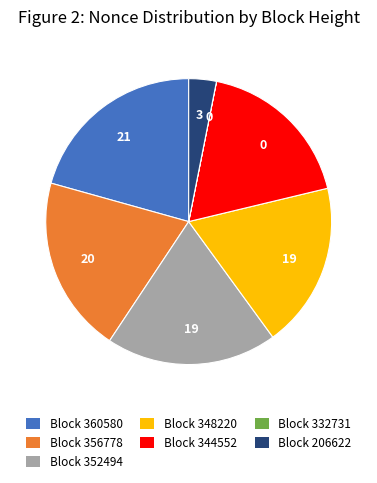

Does any single category account for the majority?

No